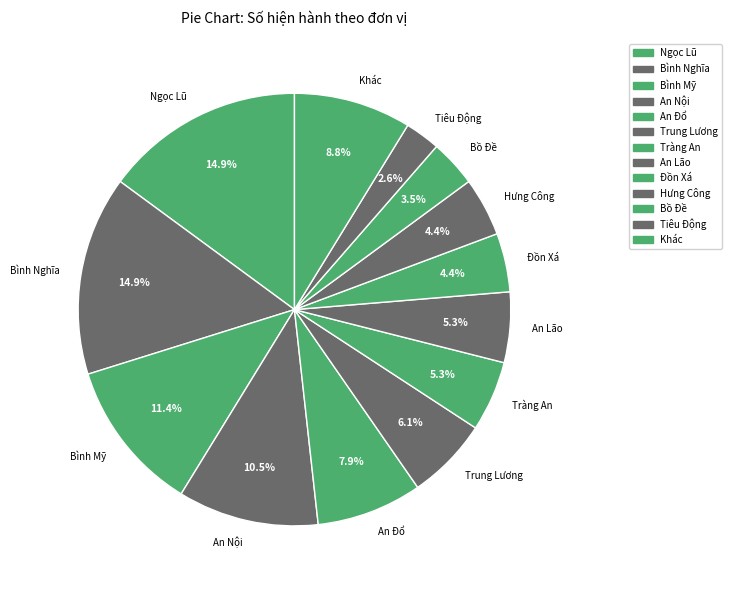

Approximately how many times larger is the value at An Đổ compared to Trung Lương?

1.3